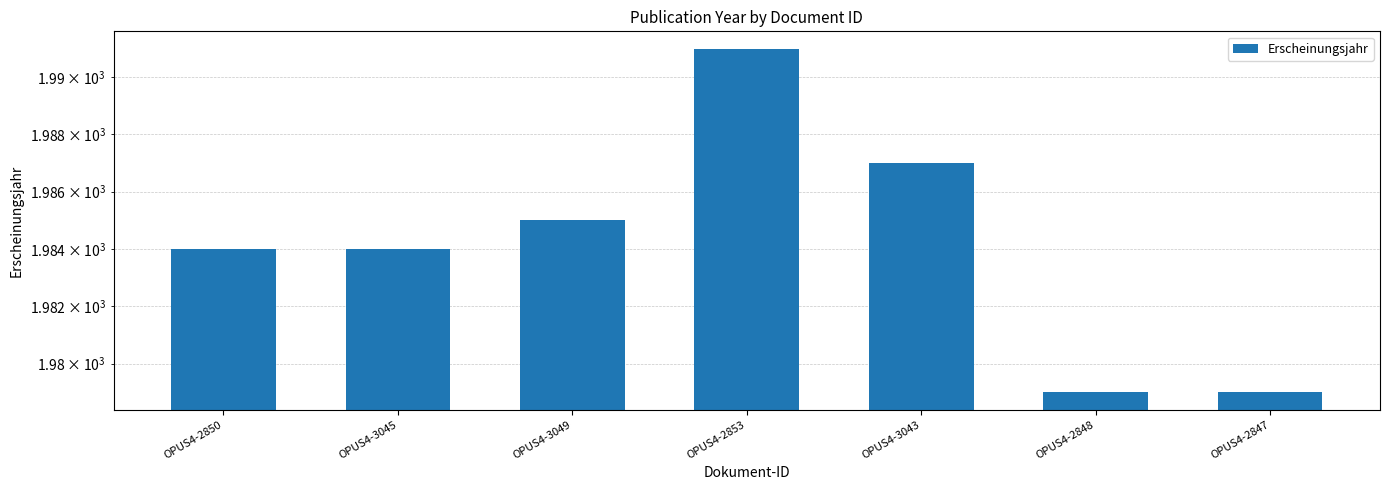

Which category has the lowest value across all series?

OPUS4-2848